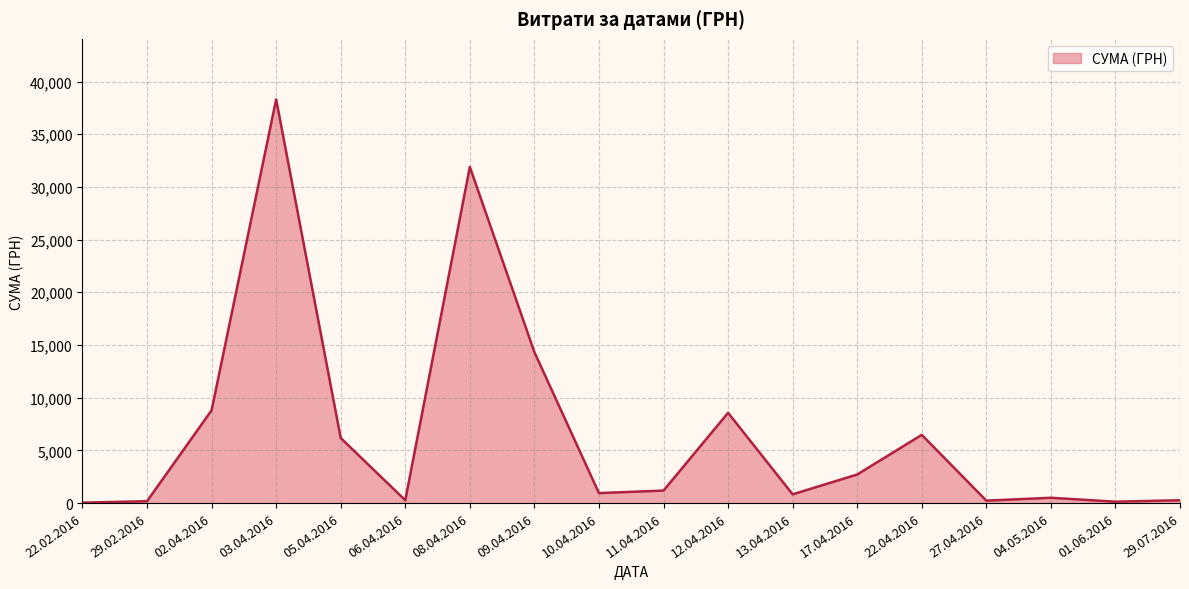

What is the greatest value displayed?

38303.0